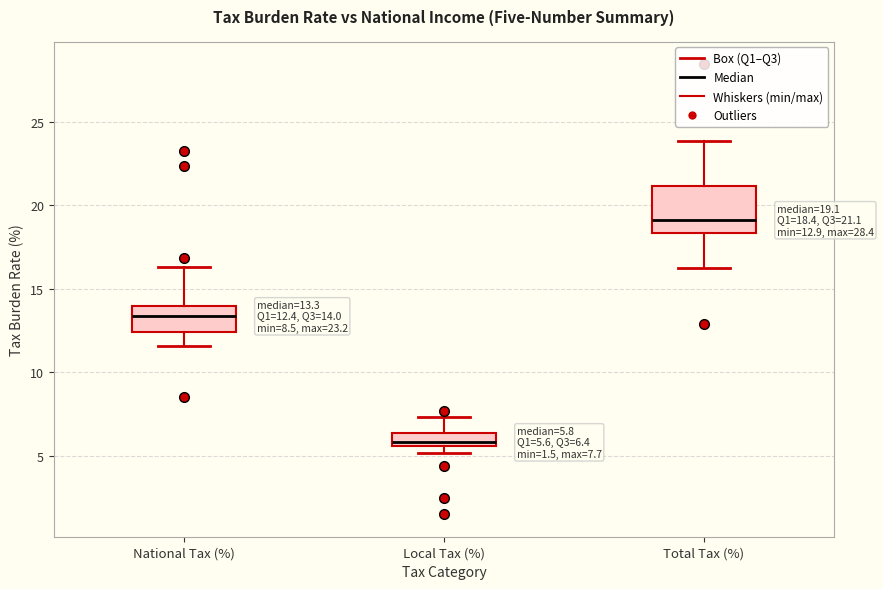

Comparing the boxes themselves (not the whiskers), which one is the tallest?

Total Tax (%)